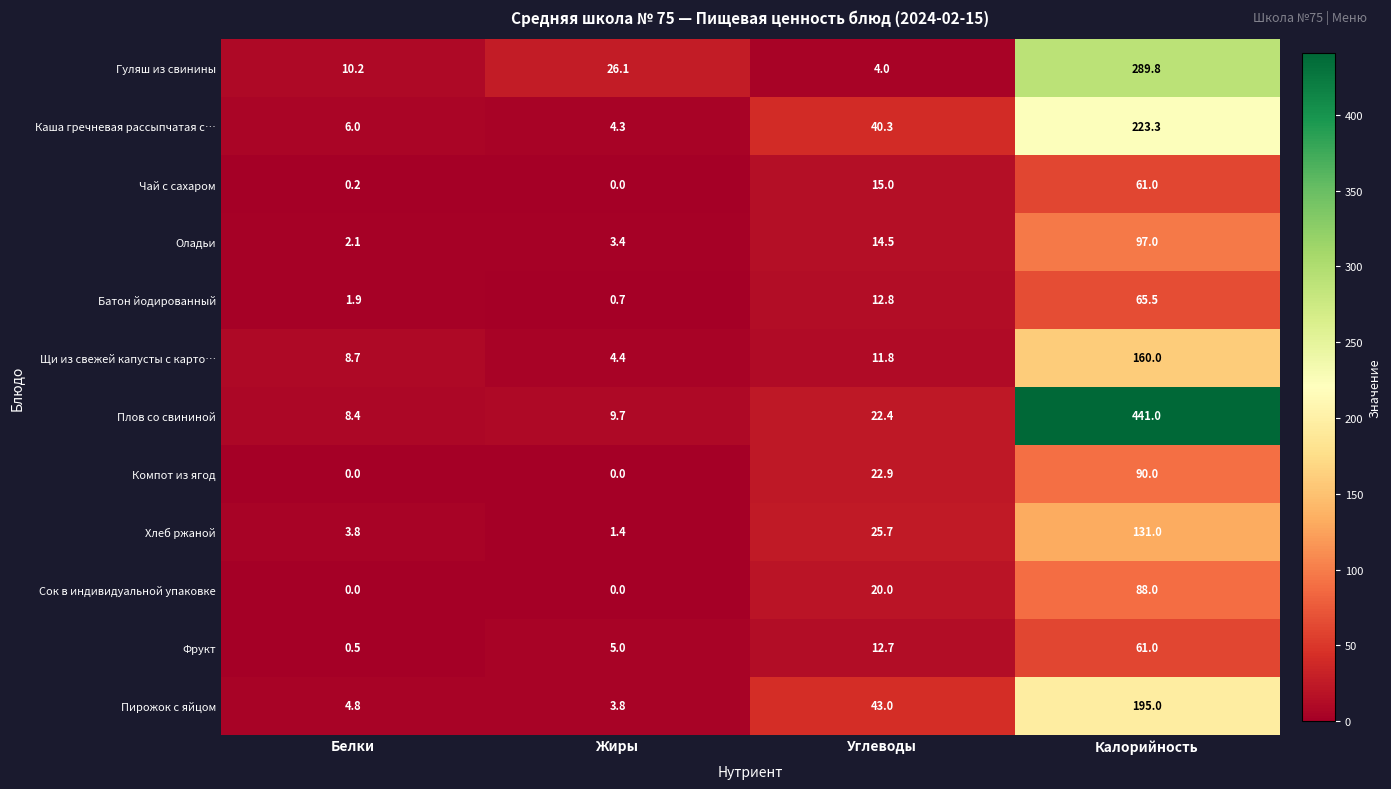

At which label does Гуляш из свинины reach its peak?

Калорийность